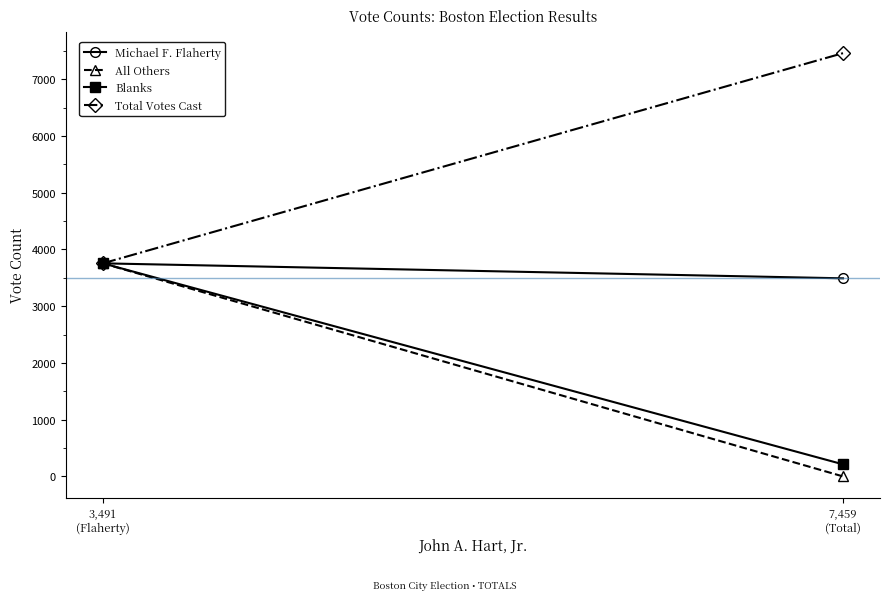

What is the label of the 1st point from the right?

7,459
(Total)